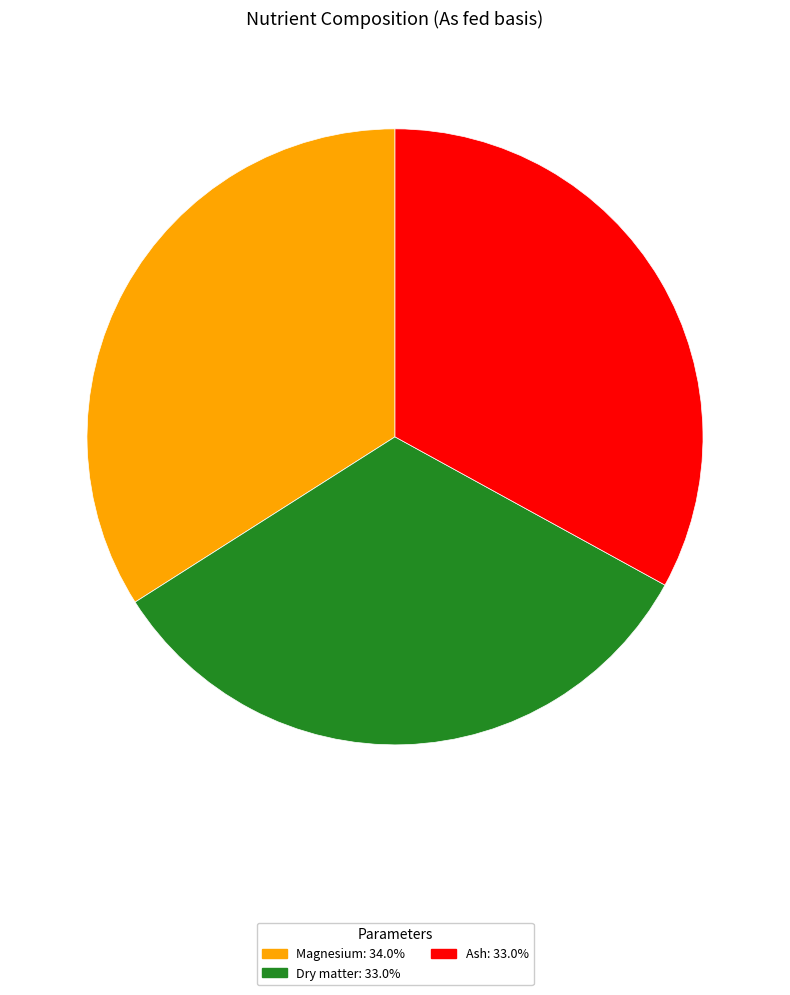

How many segments does this pie chart have?

3